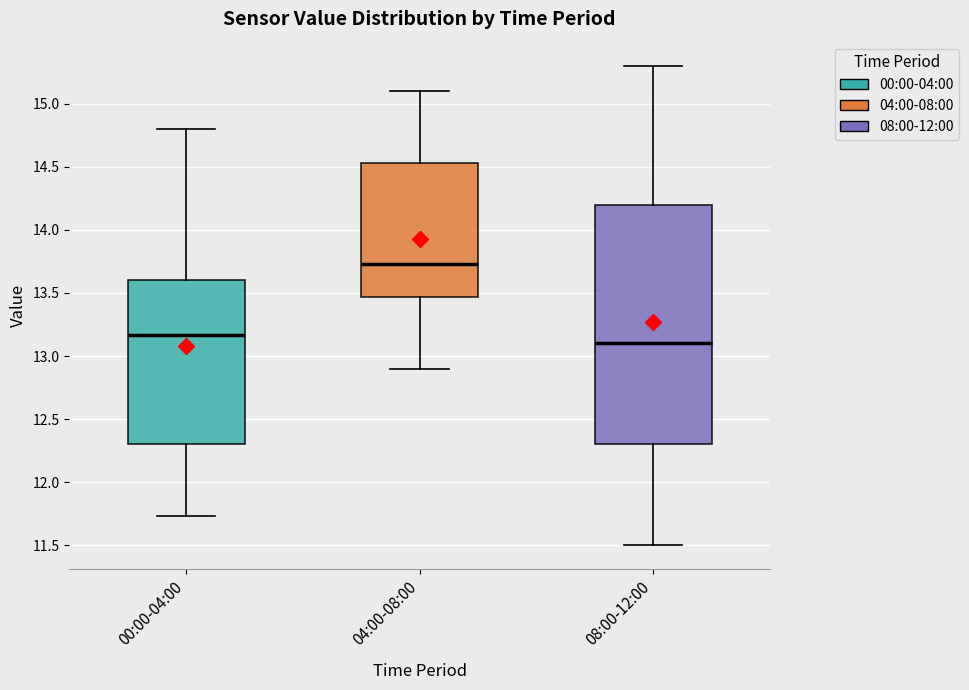

Reading left to right, transcribe this box plot: for each box, give where its median line is, the range the box spans, and where its two whiskers end, as read against the y-axis. The values are not printed on the chart, so give them approximately, as read against the axis.

00:00-04:00: median 13.15, box 12.30 to 13.60, whiskers 11.75 to 14.80
04:00-08:00: median 13.75, box 13.45 to 14.55, whiskers 12.90 to 15.10
08:00-12:00: median 13.10, box 12.30 to 14.20, whiskers 11.50 to 15.30